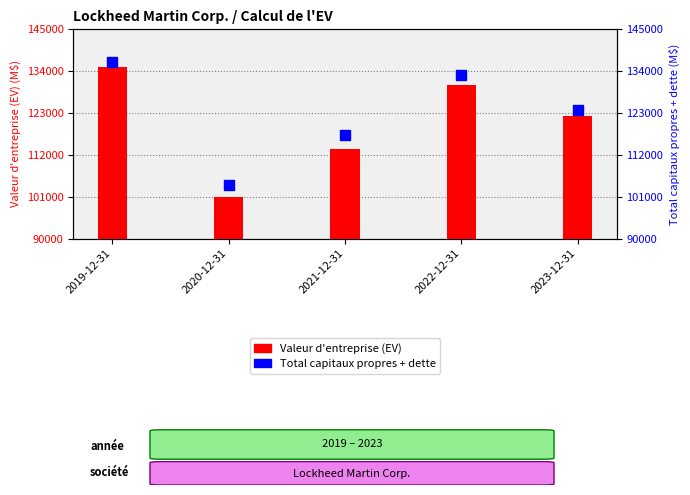

At which category is the sum across all series the highest?

2019-12-31